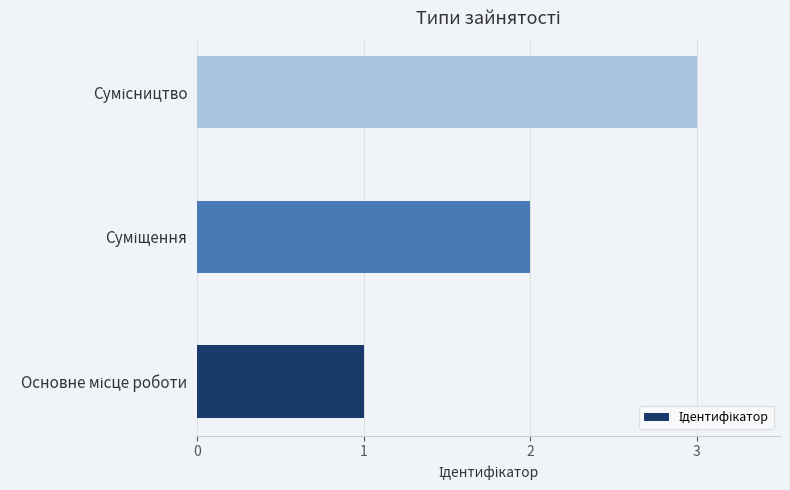

What is the greatest value displayed?

3